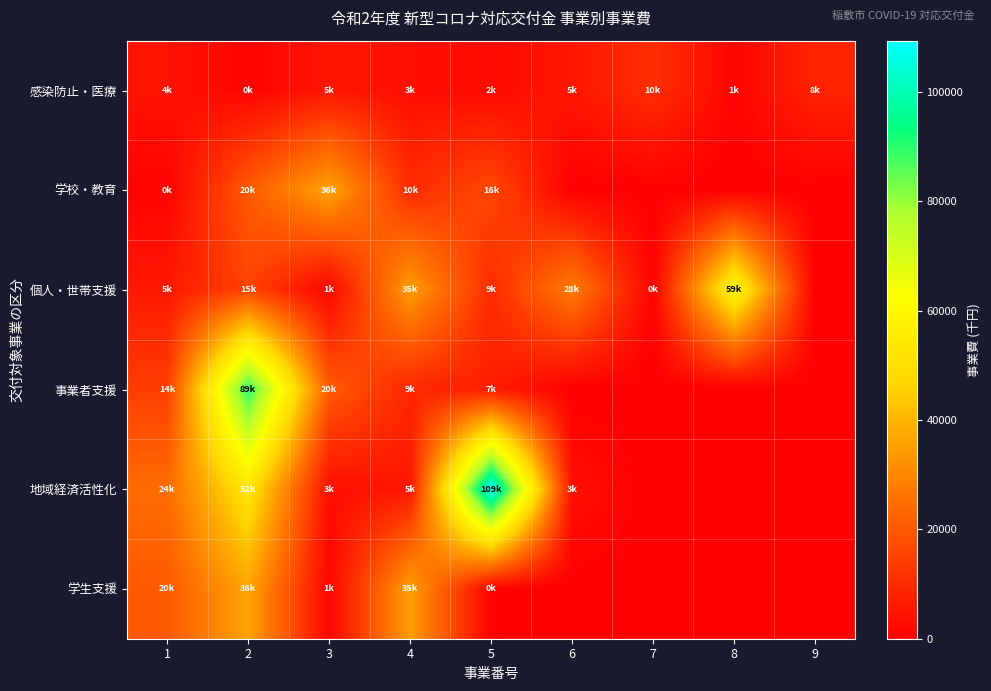

At which category is the sum across all series the highest?

2